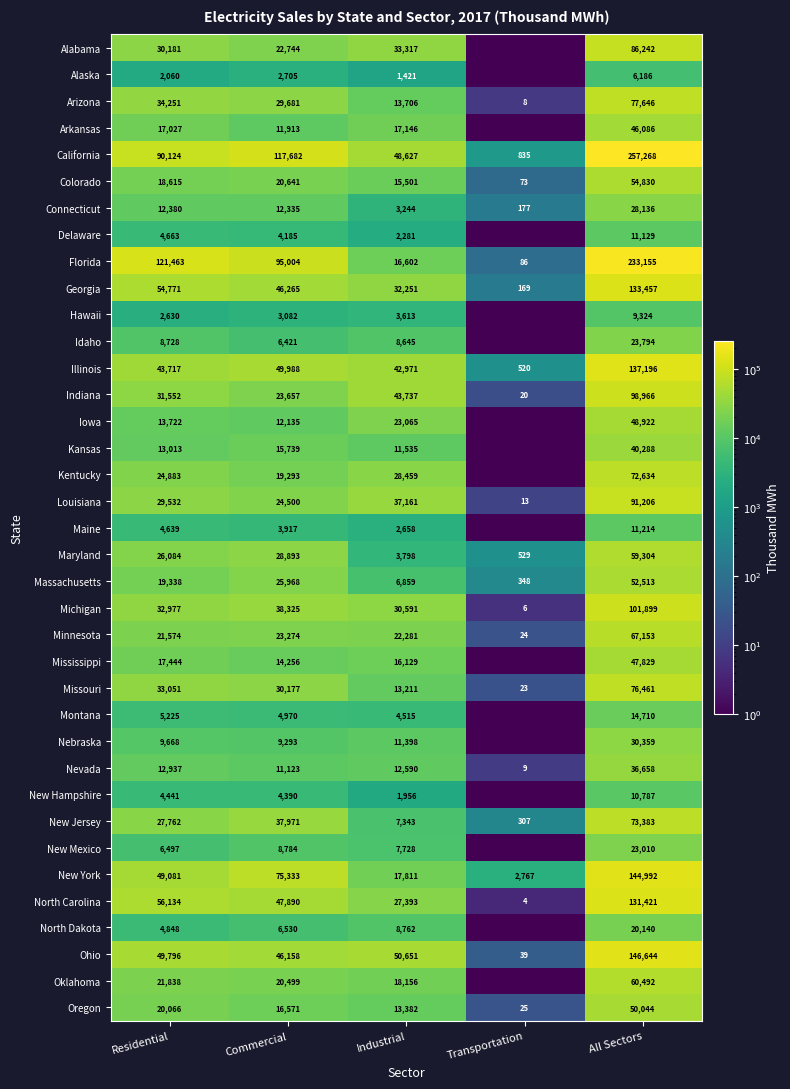

What is the sum of all Louisiana values?

182412.0